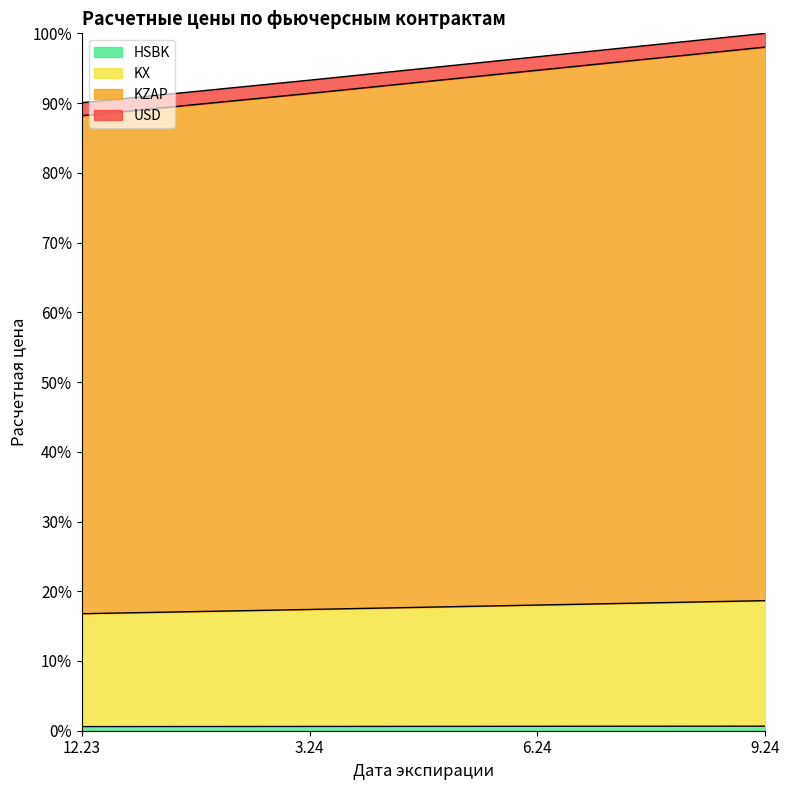

What is the greatest value displayed?

100.0